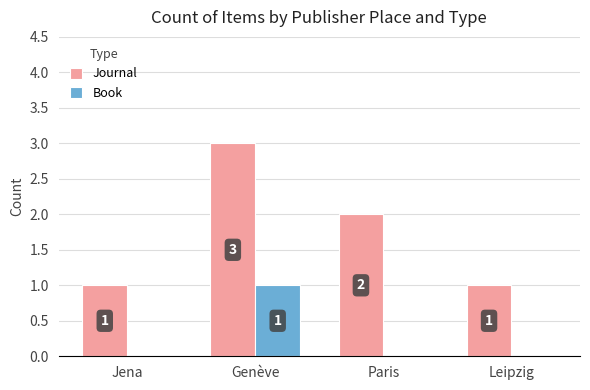

Reading right to left, what are all the values shown in this chart?

Journal: 1	2	3	1
Book: 0	0	1	0